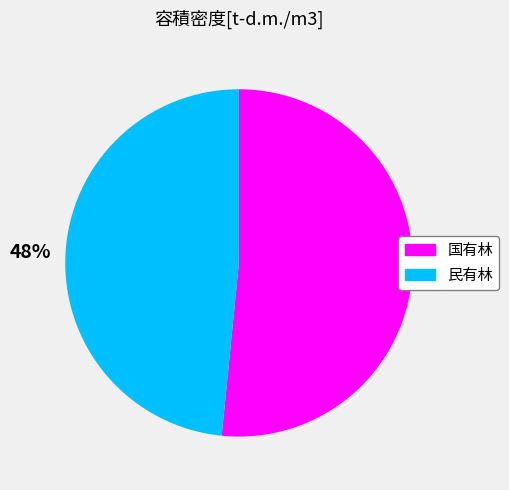

Which category accounts for the majority?

国有林